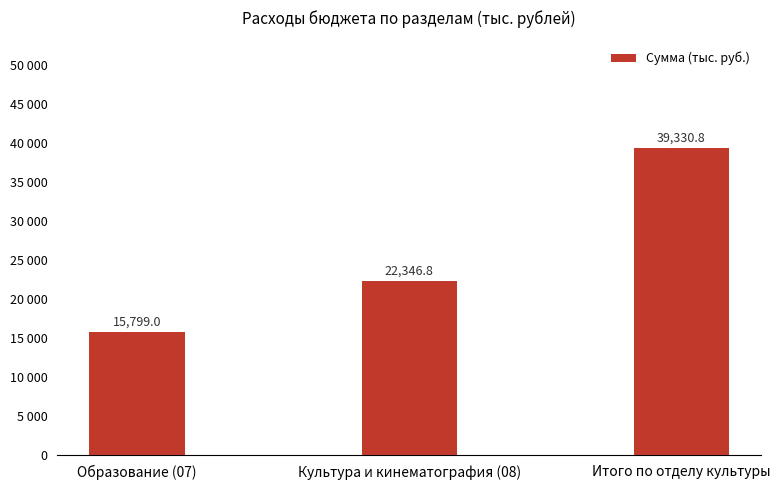

The chart shows a value of 30939.7 at Культура и кинематография (08). True or false?

False